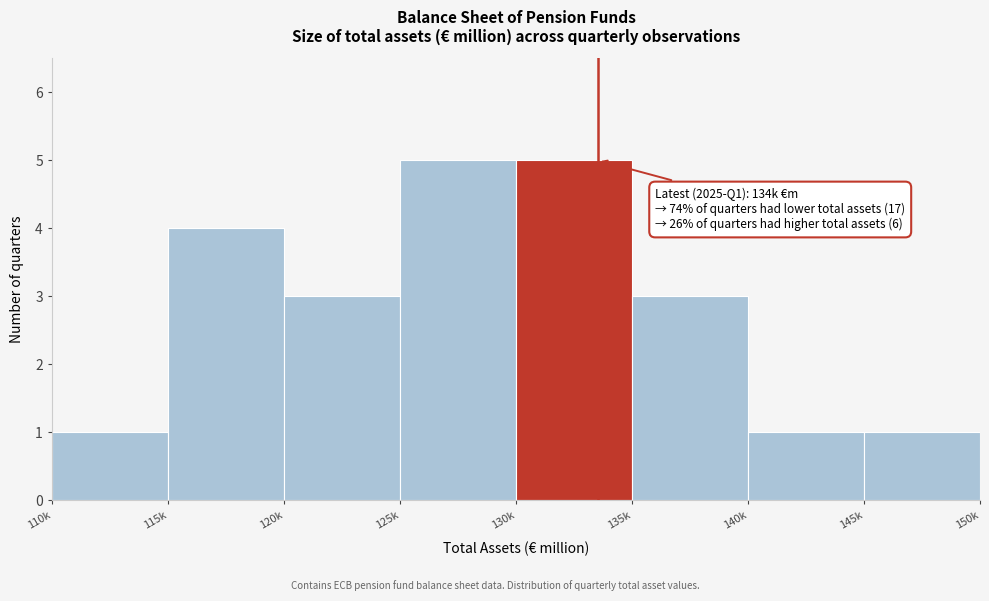

Reading right to left, what are all the values shown in this chart?

145k=1	140k=1	135k=3	130k=5	125k=5	120k=3	115k=4	110k=1